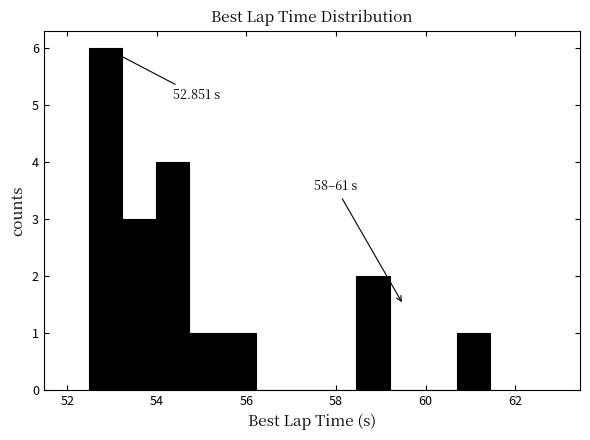

Around what value on the x-axis is the tallest bar? Give the approximate position of its centre, as read against the axis.

52.8